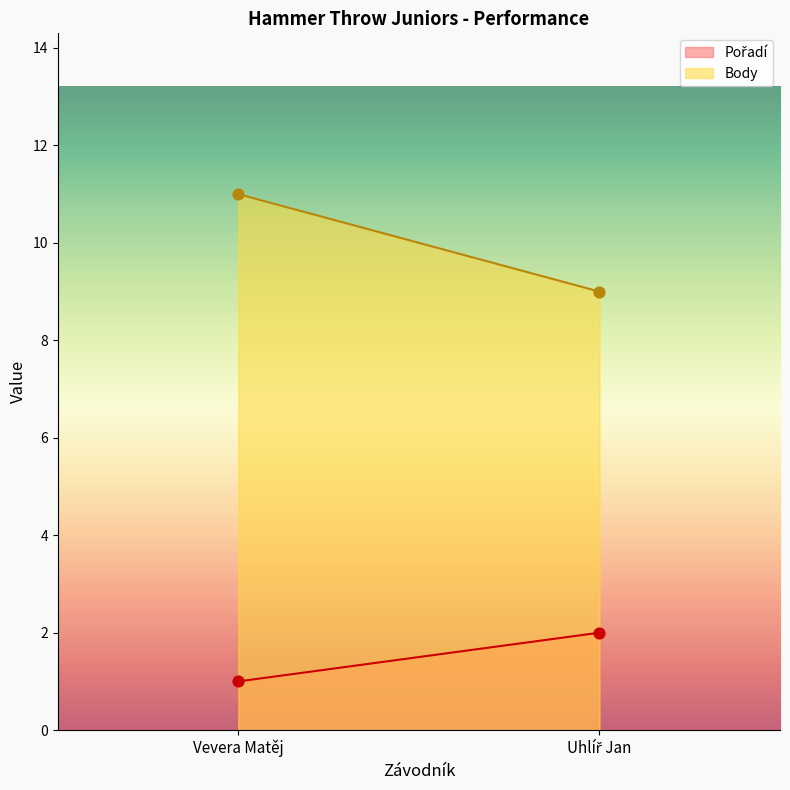

At how many categories does at least one series exceed 4?

2